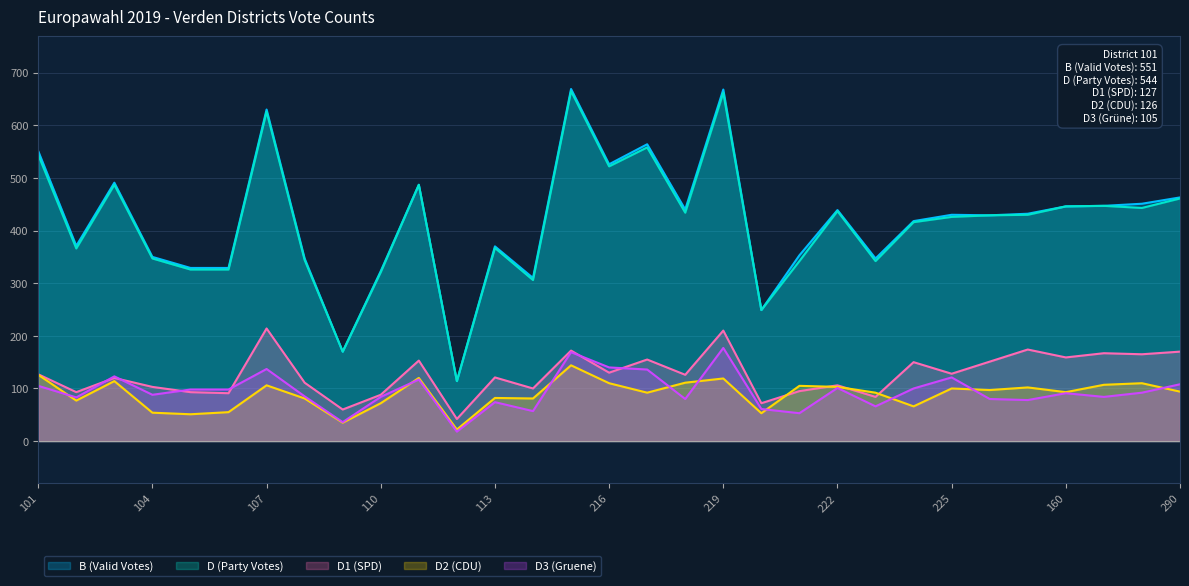

How many interior local peaks does the D1 (SPD) series have?

11